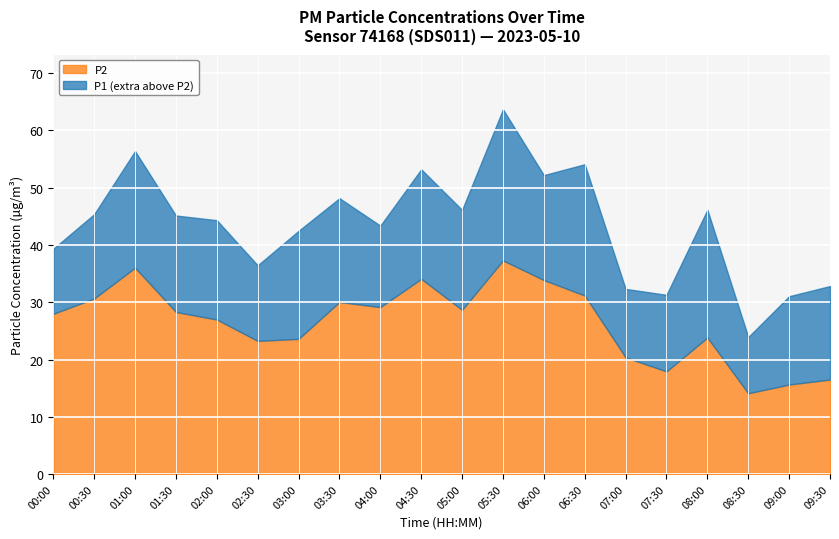

Is it true that P1 equals 20.7 at 01:00?

False